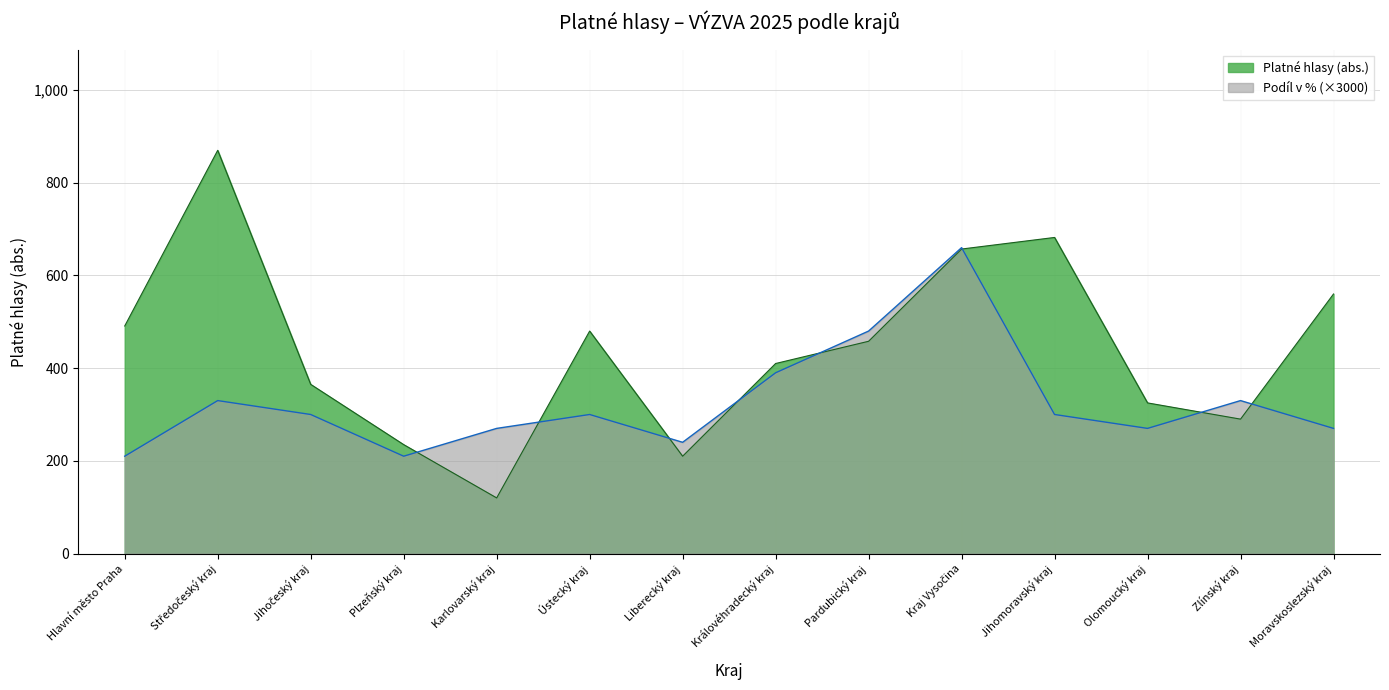

List the labels in order of value, largest first.

Středočeský kraj, Jihomoravský kraj, Kraj Vysočina, Moravskoslezský kraj, Hlavní město Praha, Ústecký kraj, Pardubický kraj, Královéhradecký kraj, Jihočeský kraj, Olomoucký kraj, Zlínský kraj, Plzeňský kraj, Liberecký kraj, Karlovarský kraj